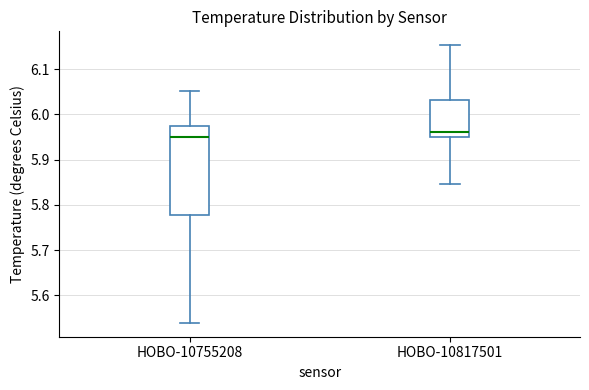

Comparing the boxes themselves (not the whiskers), which one is the tallest?

HOBO-10755208